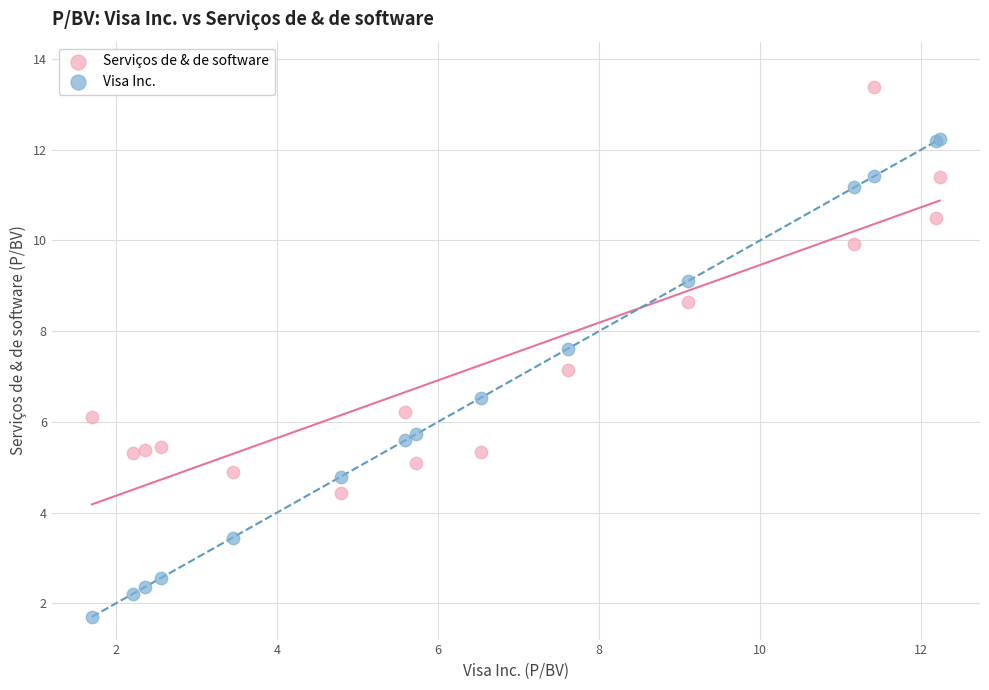

Which series has the widest spread of Y values?

Visa Inc.